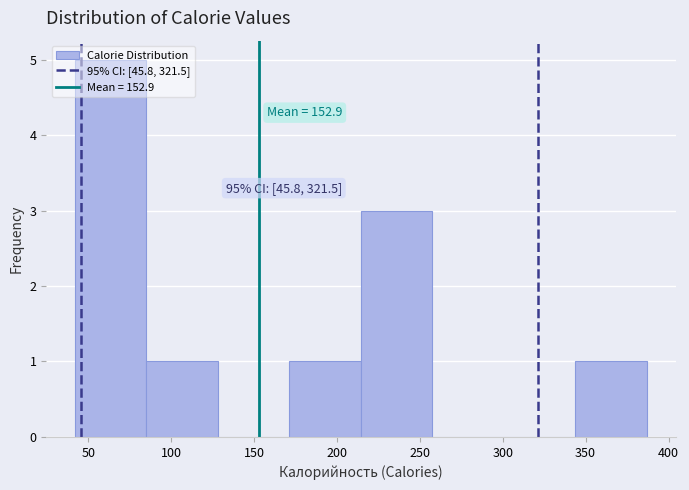

Over which range of the x-axis is the bar tallest?

40 to 85